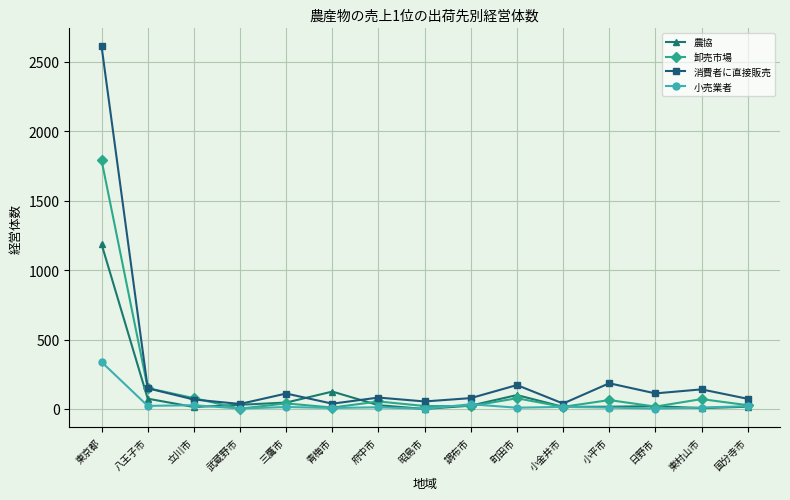

Which series changed the most between 東京都 and 調布市?

消費者に直接販売